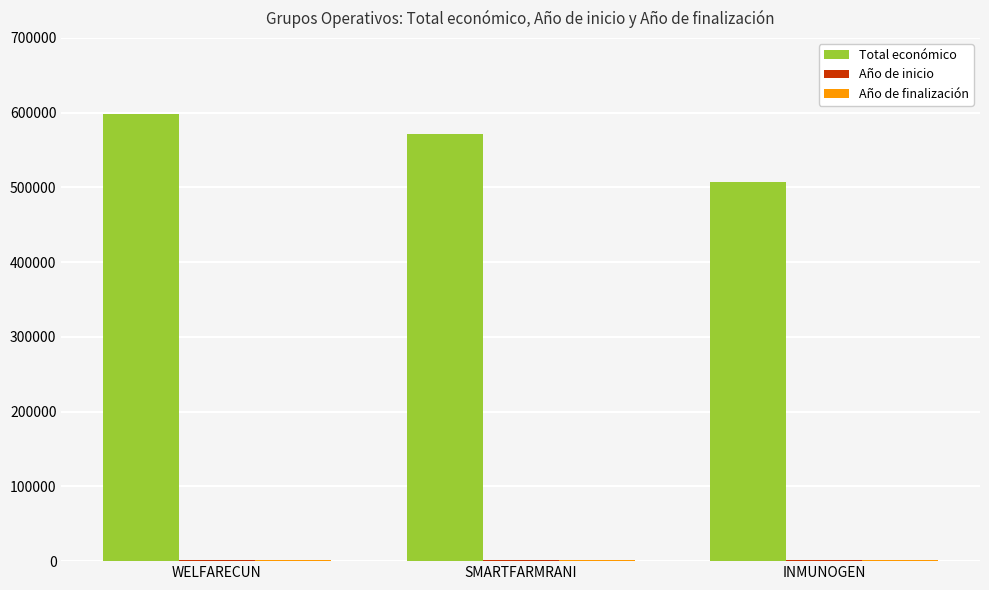

Between WELFARECUN and INMUNOGEN, which series saw the biggest shift?

Total económico